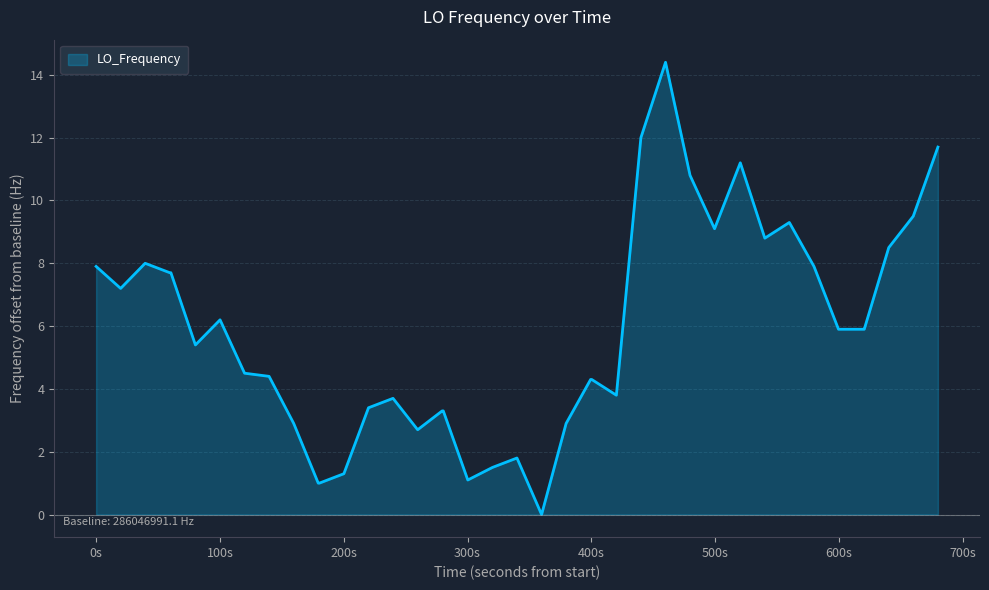

How many positive values are there?

39